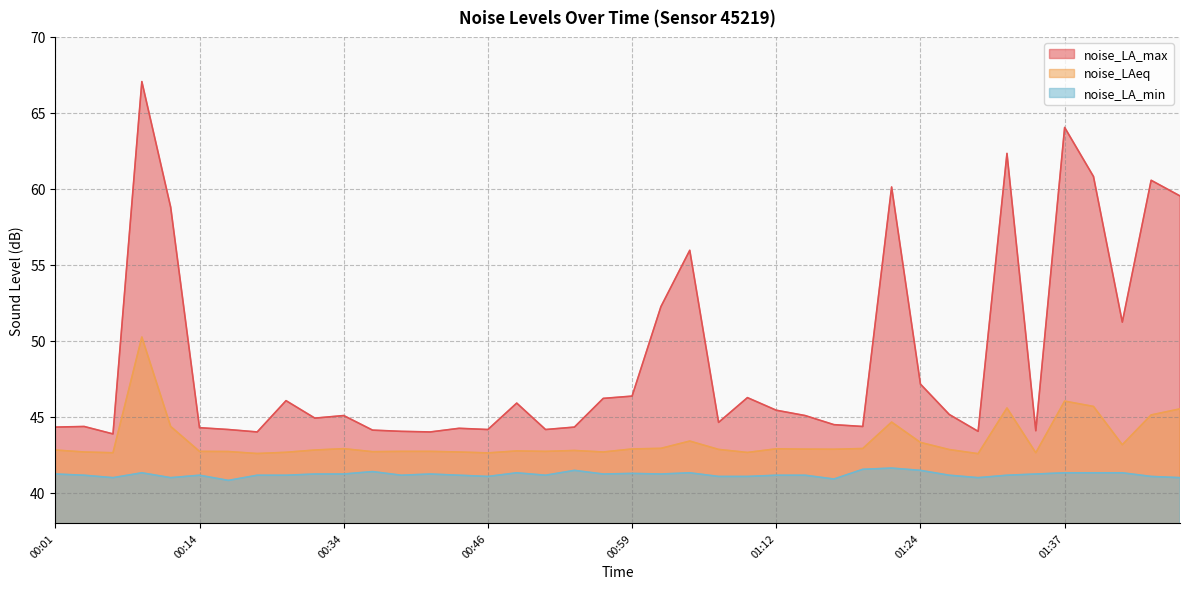

Which series changed the most between 00:46 and 01:42?

noise_LA_max